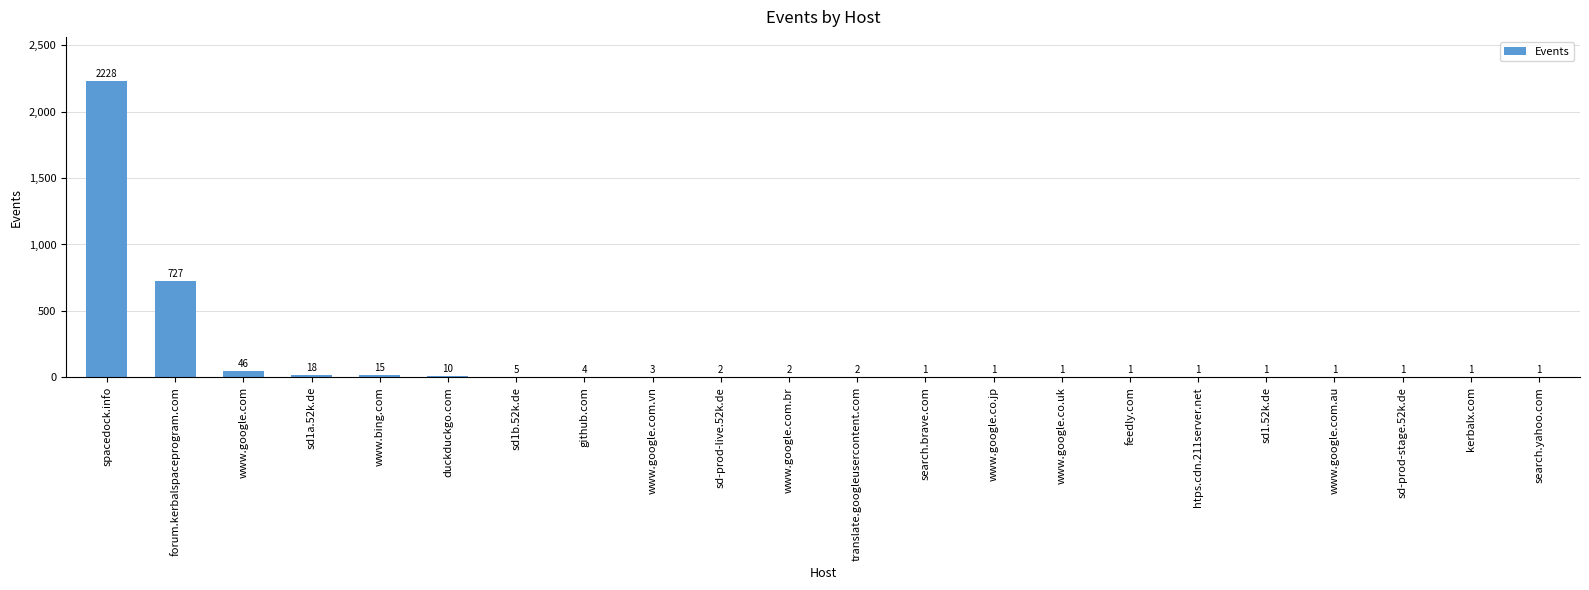

Which label corresponds to the largest value in the chart?

spacedock.info